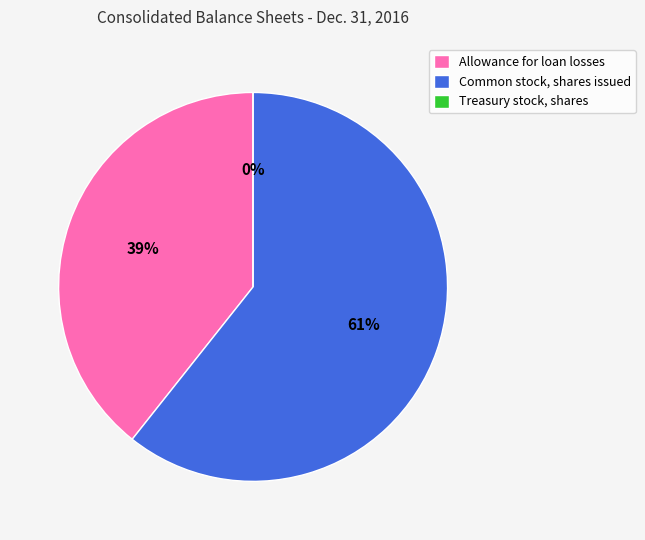

Which slice is the smallest?

Treasury stock, shares